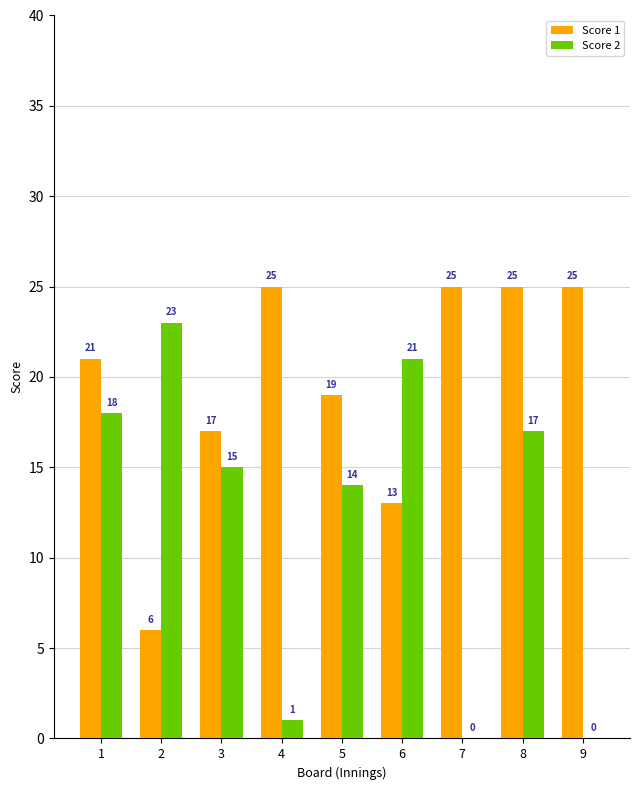

The Score 1 series shows 13 at 6. True or false?

True